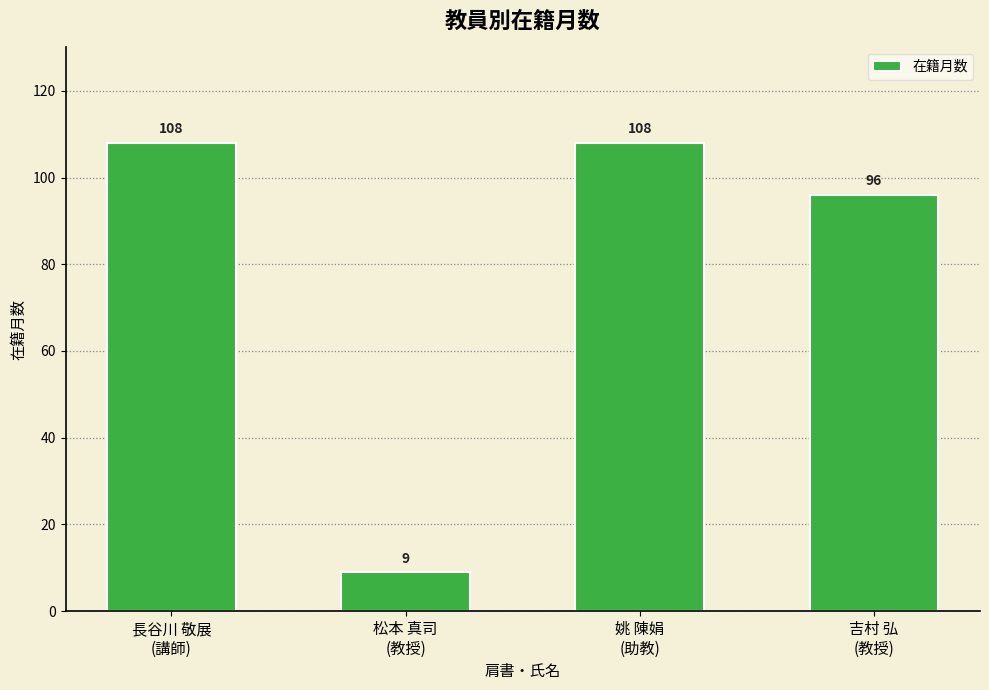

Reading left to right, what are all the values shown in this chart?

108	9	108	96